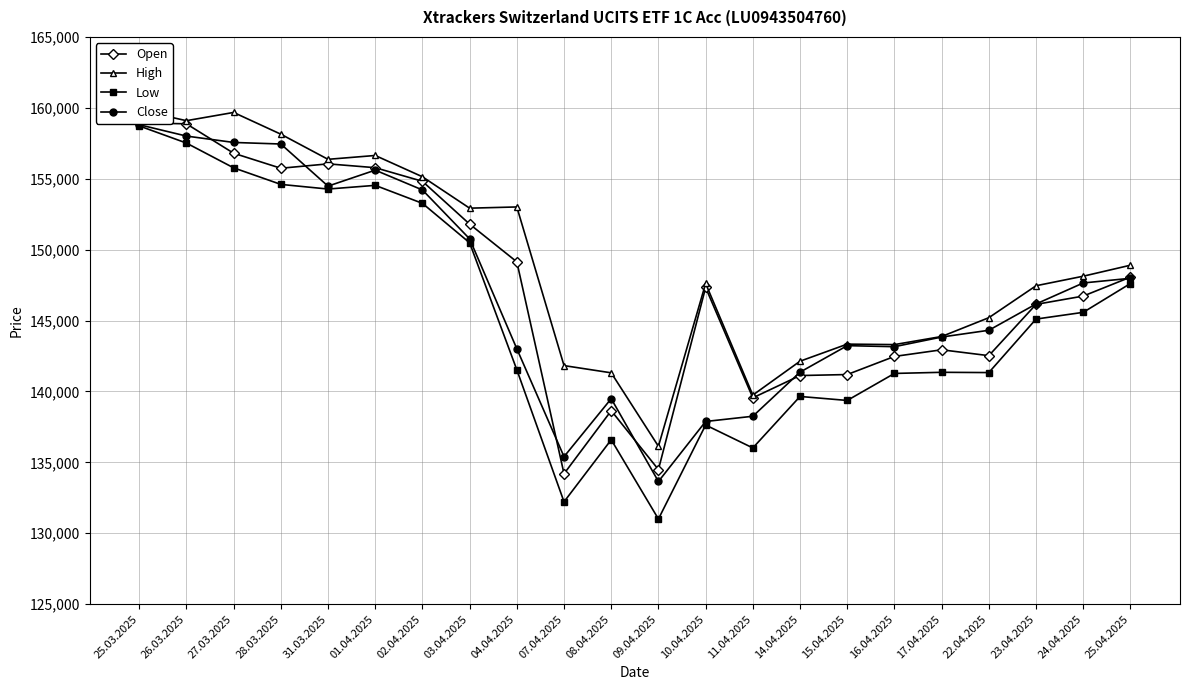

True or false: Close has a value of 158810 at 25.03.2025.

True